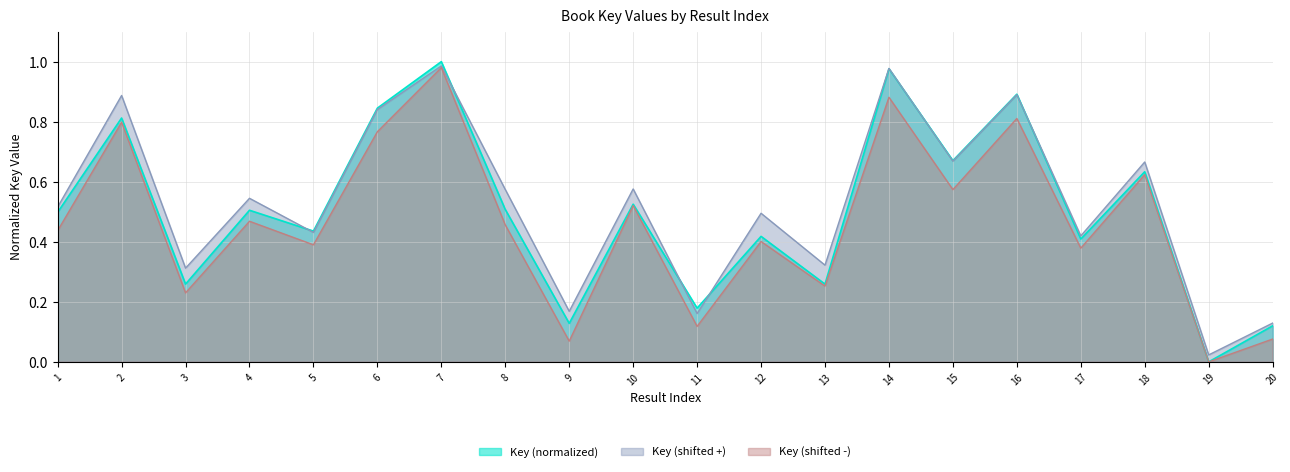

How many points are lower than both their immediate neighbors (excluding endpoints)?

8